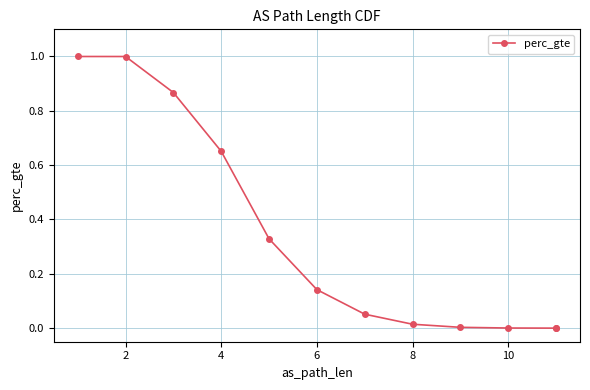

Which has a higher value, 4 or 8?

4